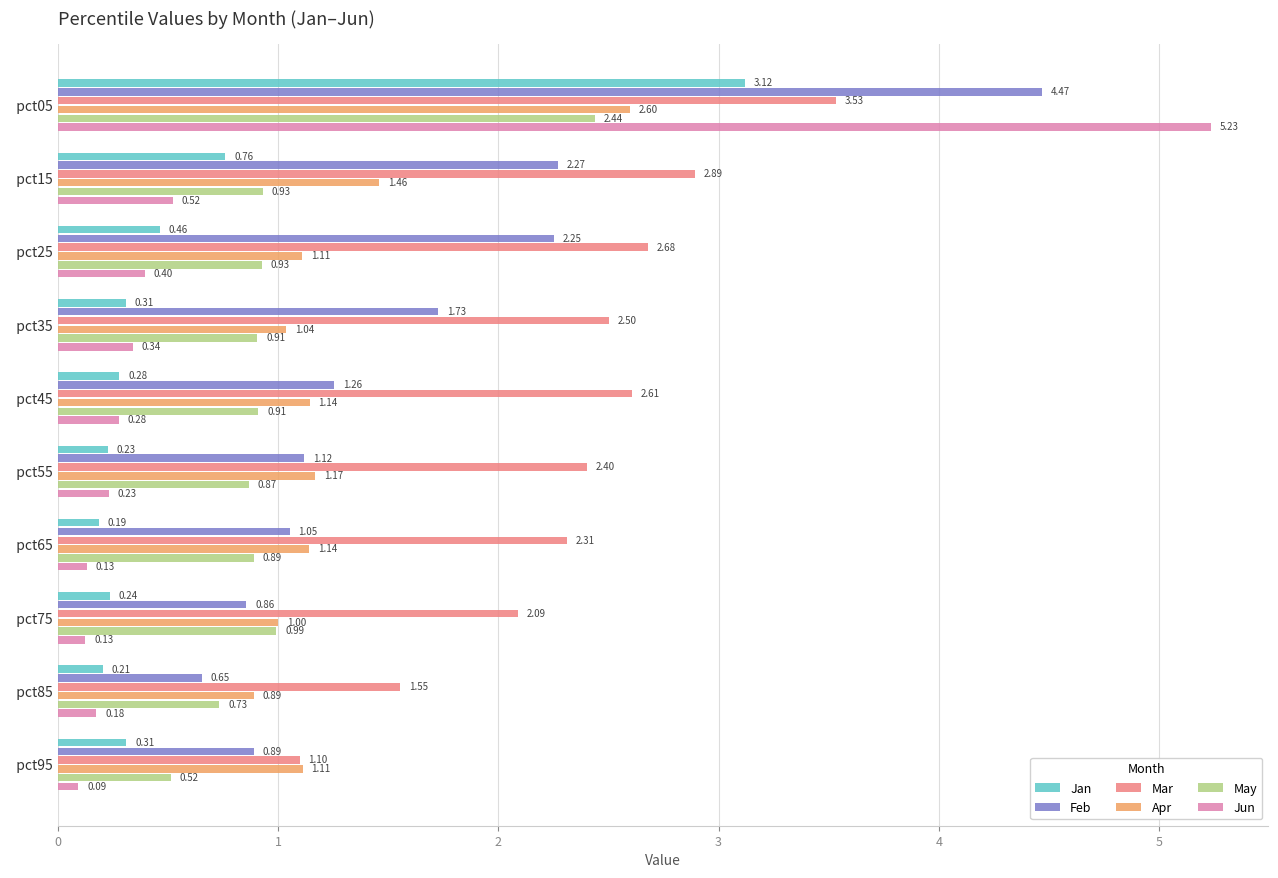

Is the value of Jun at   pct05 greater than the value of Mar at   pct75?

Yes